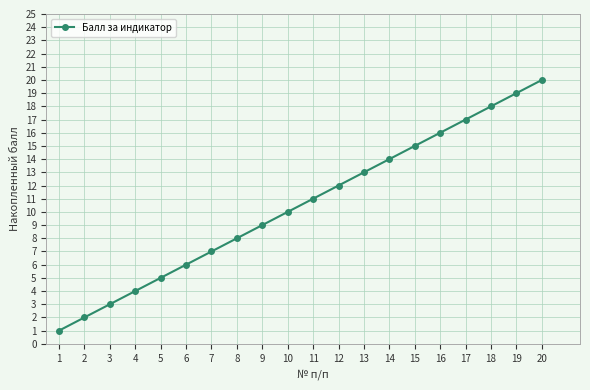

How many categories are shown in the chart?

20